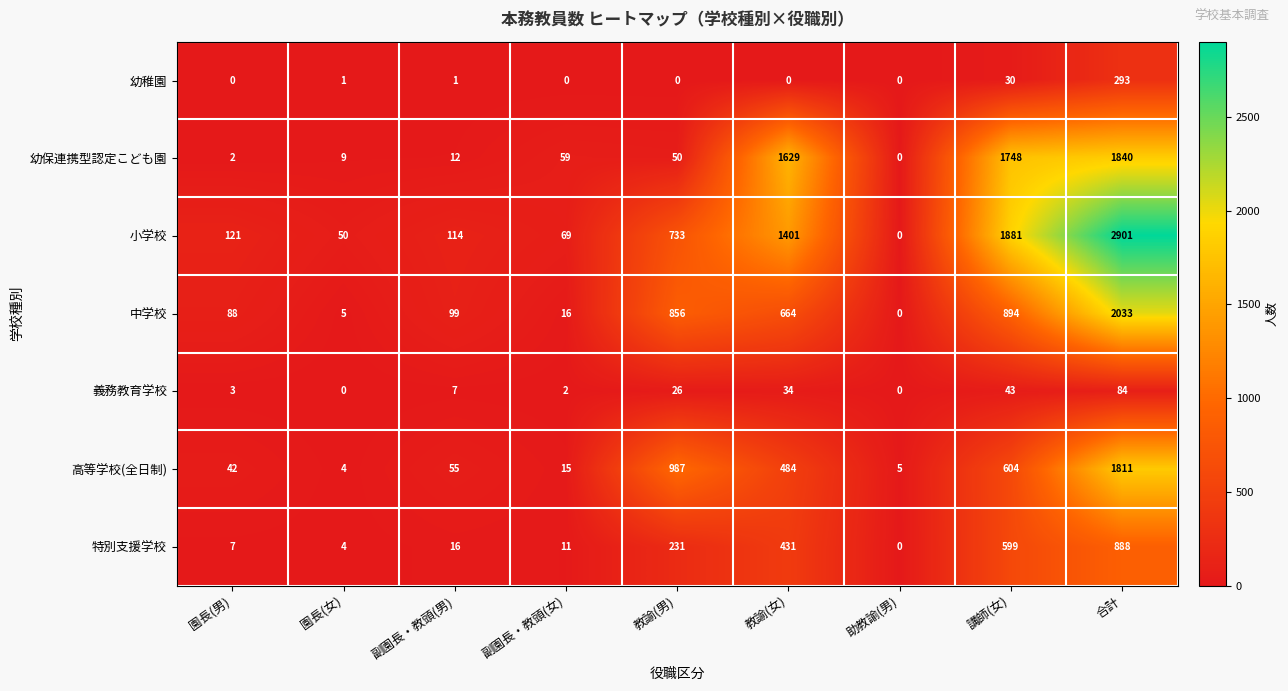

What is the spread (max minus min) of values at 講師(女)?

1851